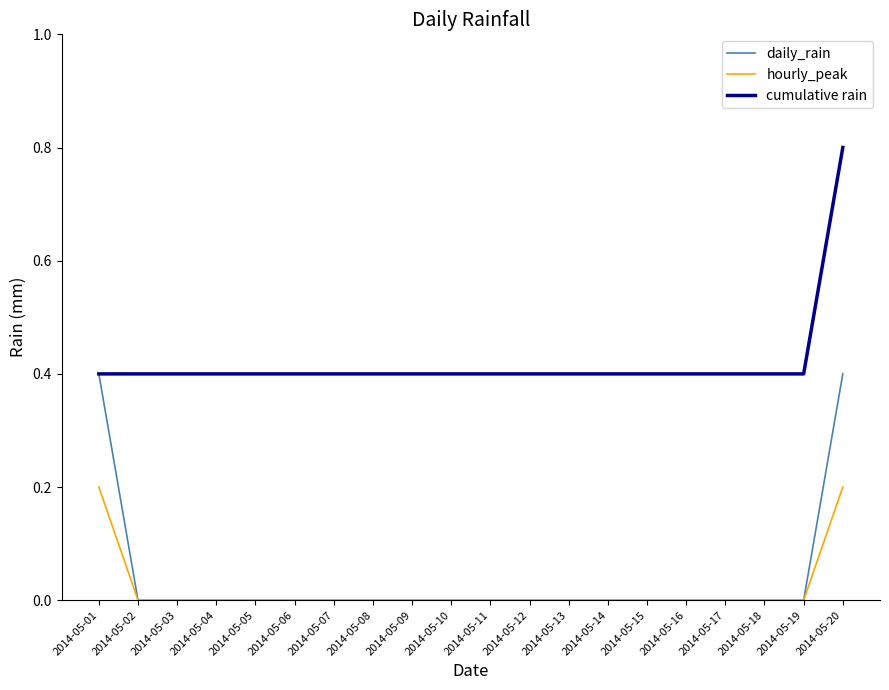

At which category is the sum across all series the highest?

2014-05-20